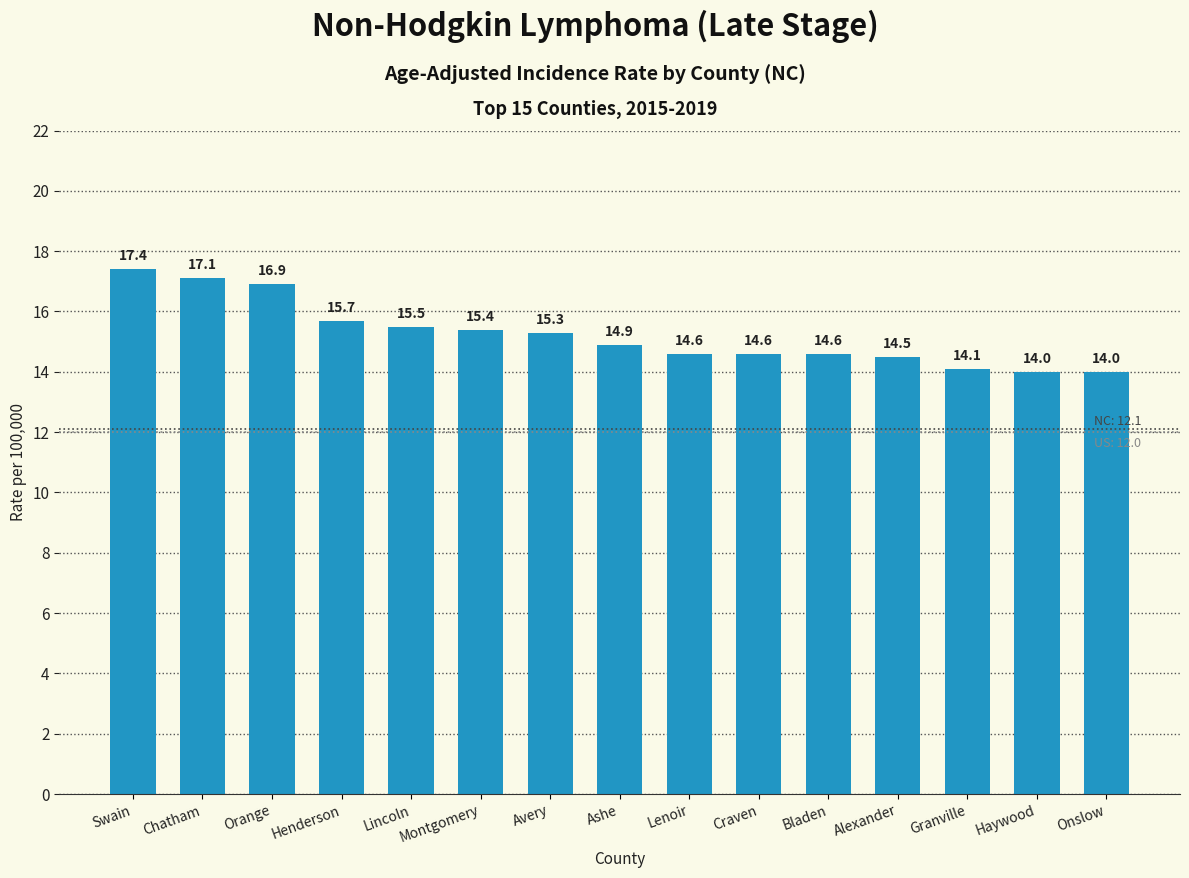

What is the difference between the values at Henderson and Onslow?

1.7